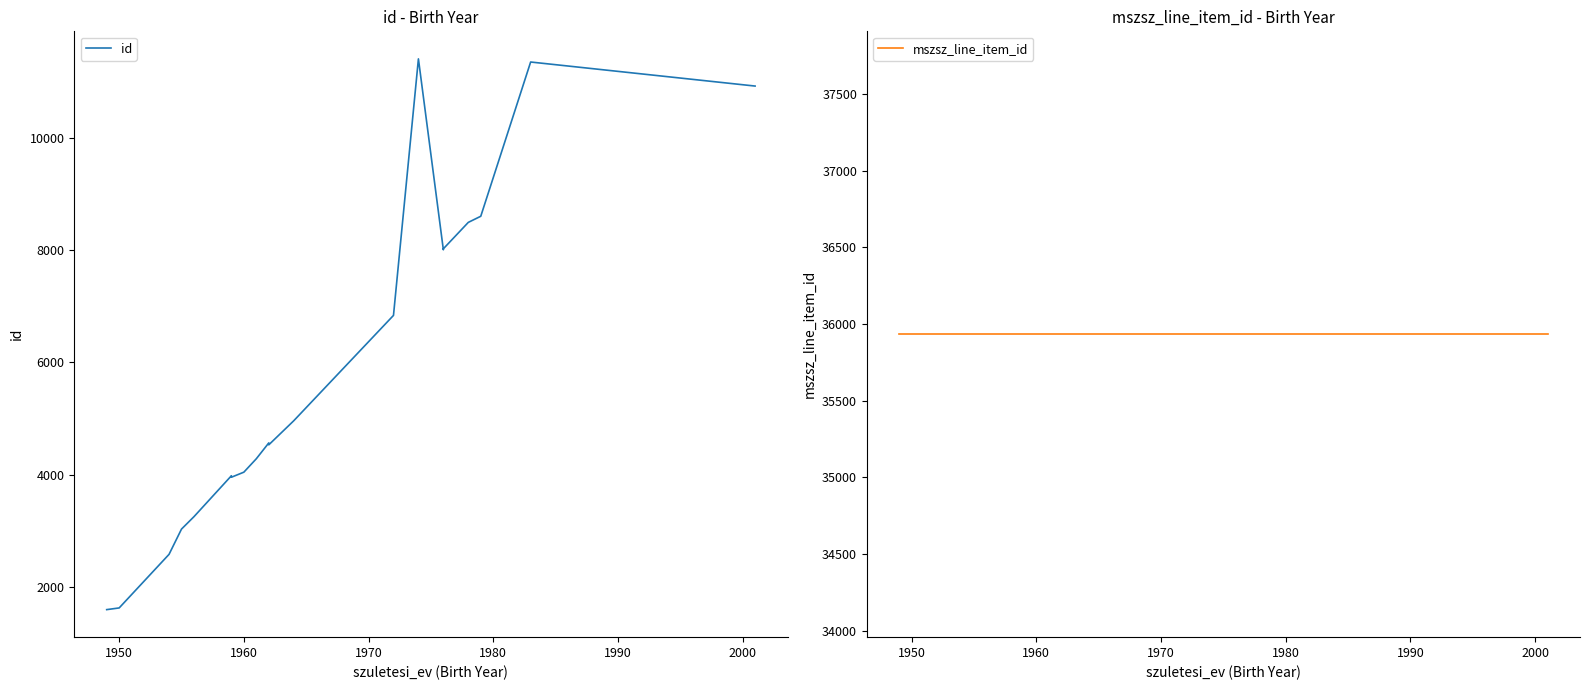

What is the highest value of the mszsz_line_item_id series?

35933